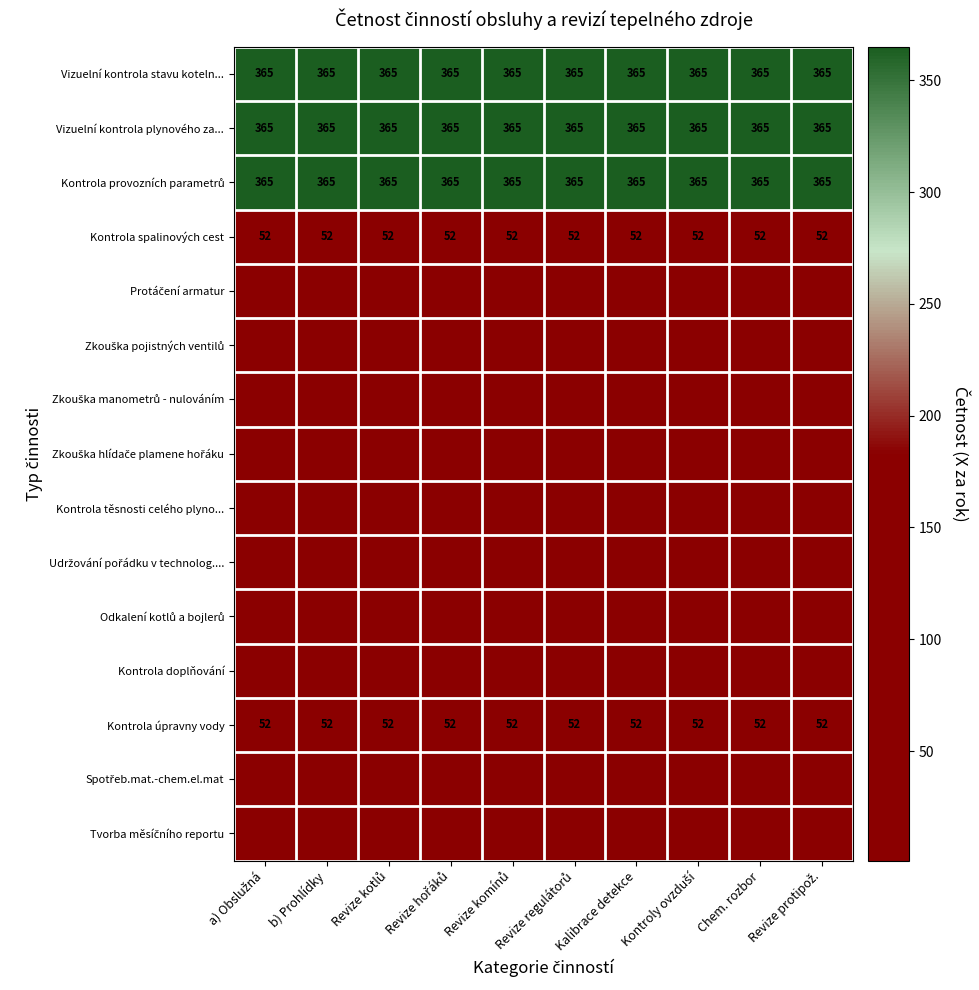

Read the Vizuelní kontrola stavu koteln... value at Kalibrace detekce.

365